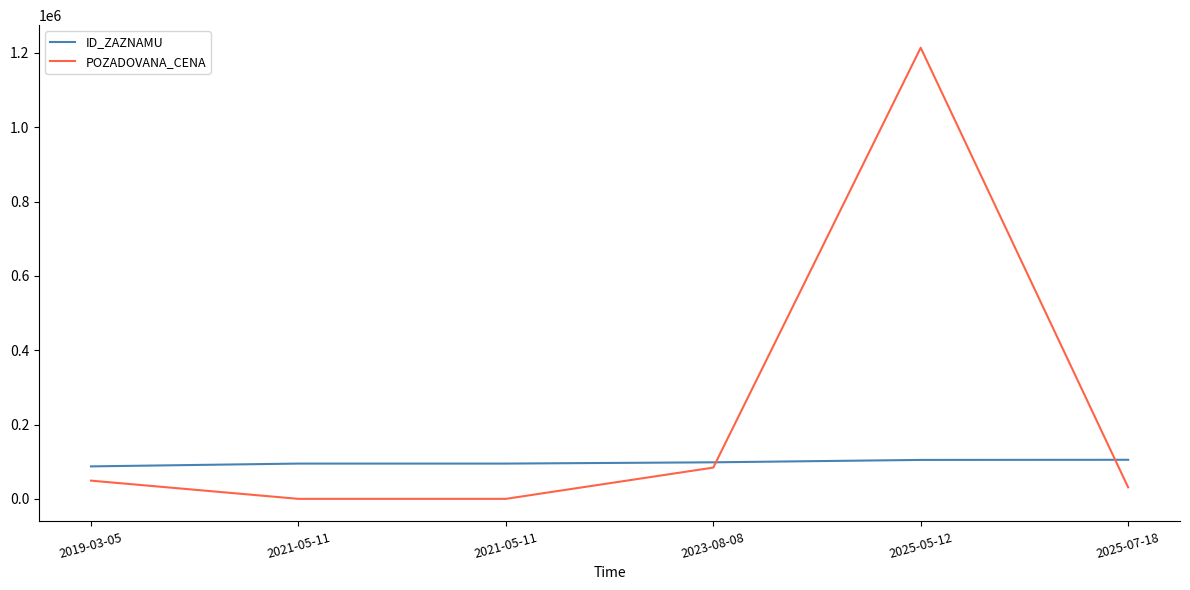

Does the chart display data point markers on the line(s)?

No